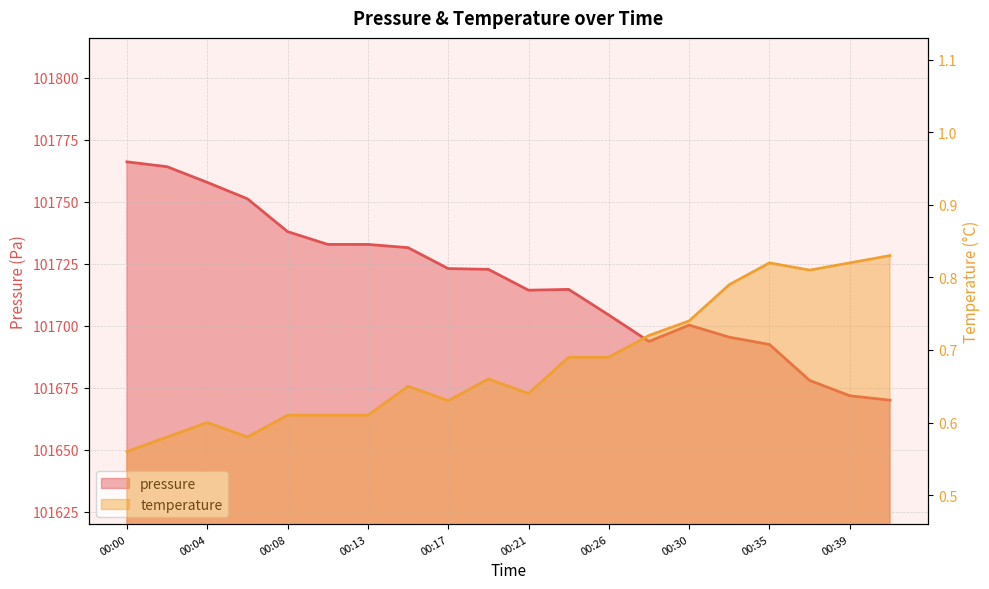

Rank the series by their average value, from lowest to highest.

temperature, pressure